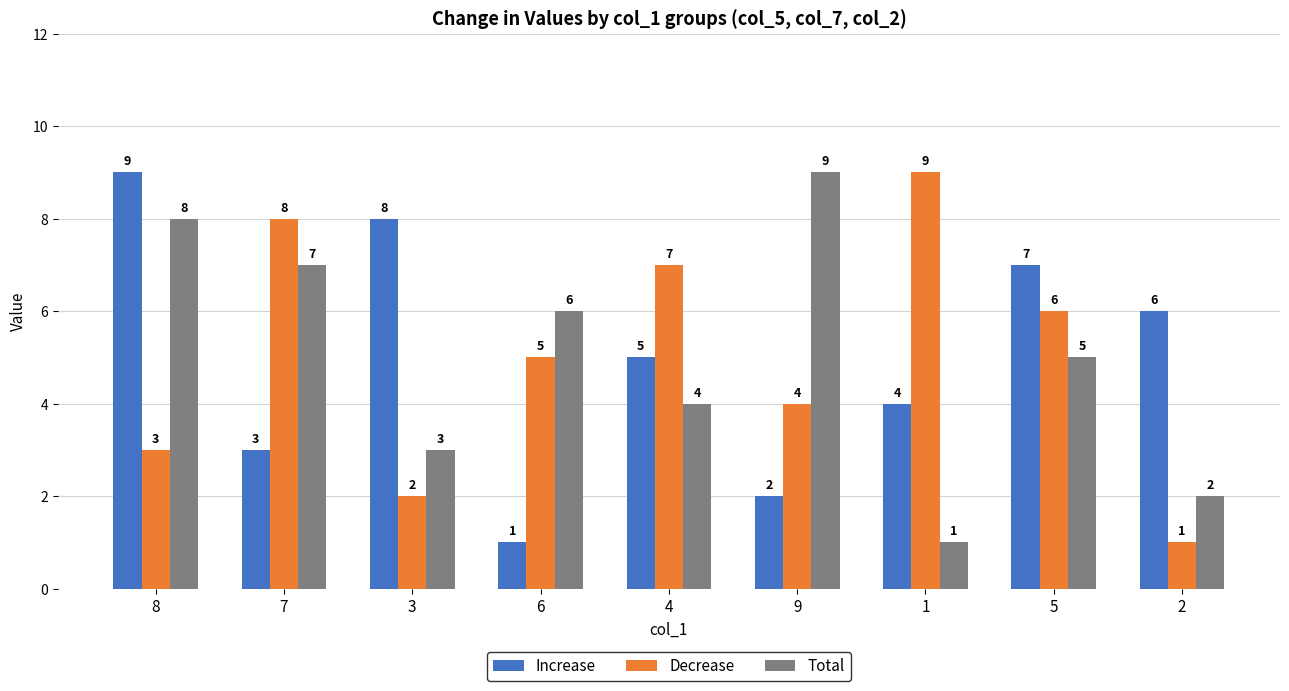

What is the label of the 1st bar from the right?

2